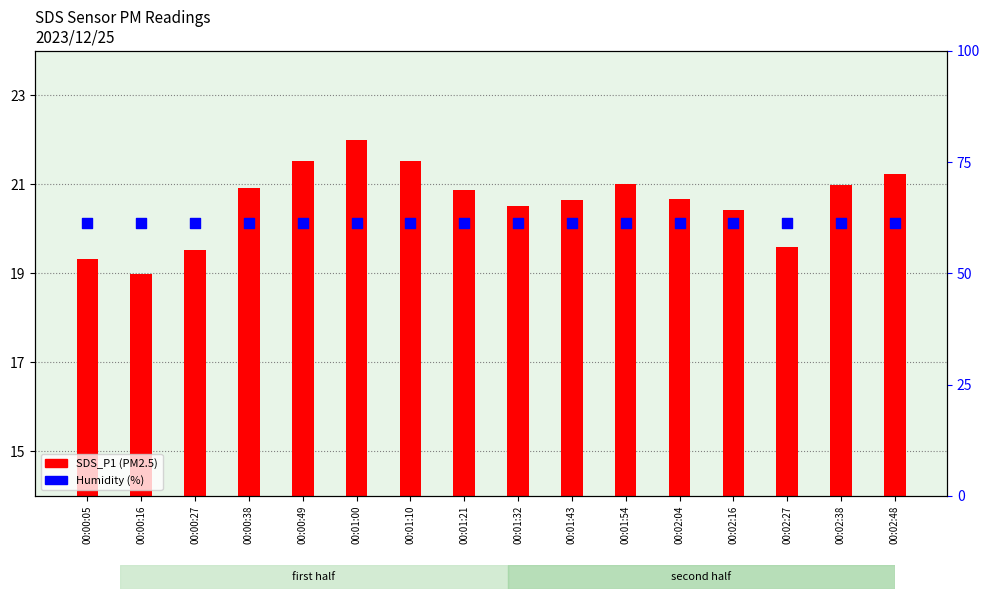

What are all the series names shown in the legend?

SDS_P1, Humidity (%)